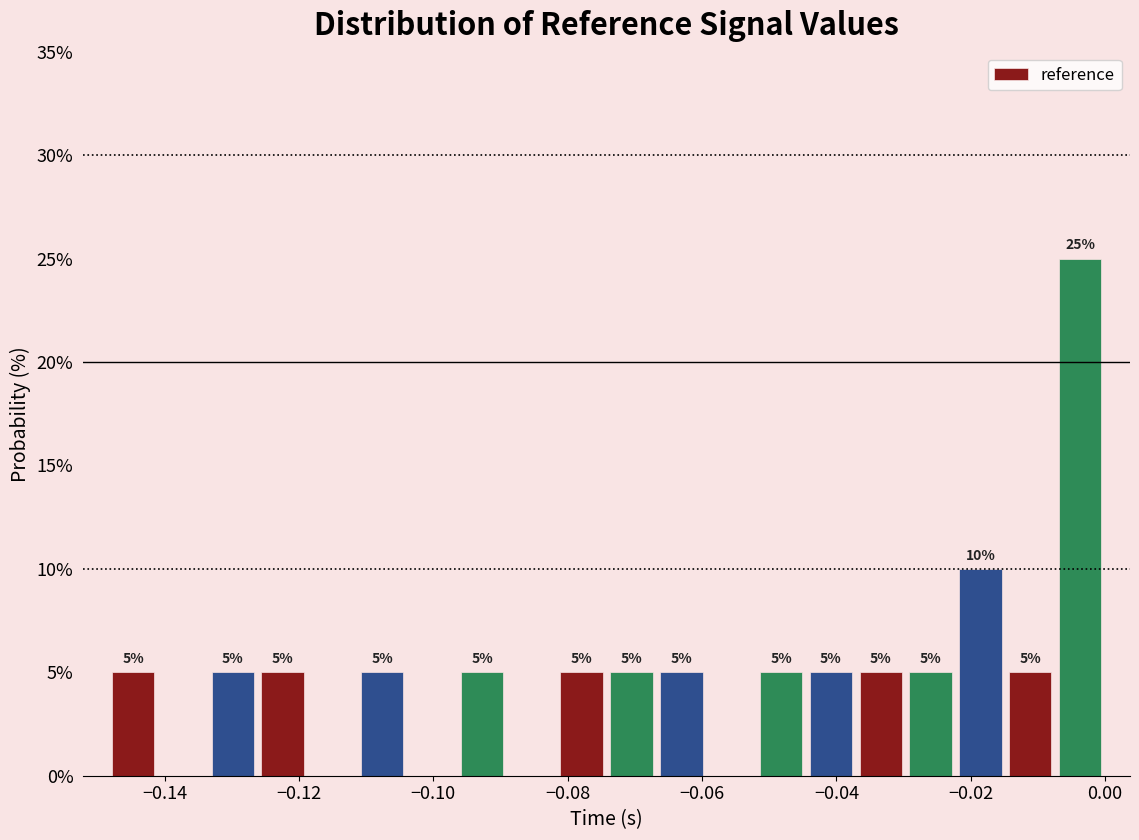

Read against the x-axis, roughly where is the centre of the tallest bar?

-0.004